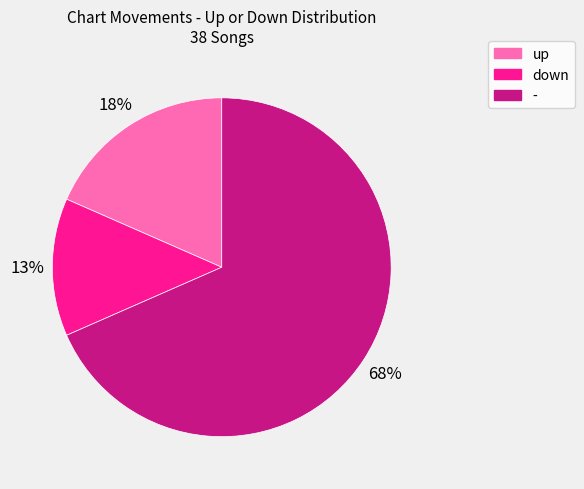

What percentage is the down slice, to the nearest percent?

13%